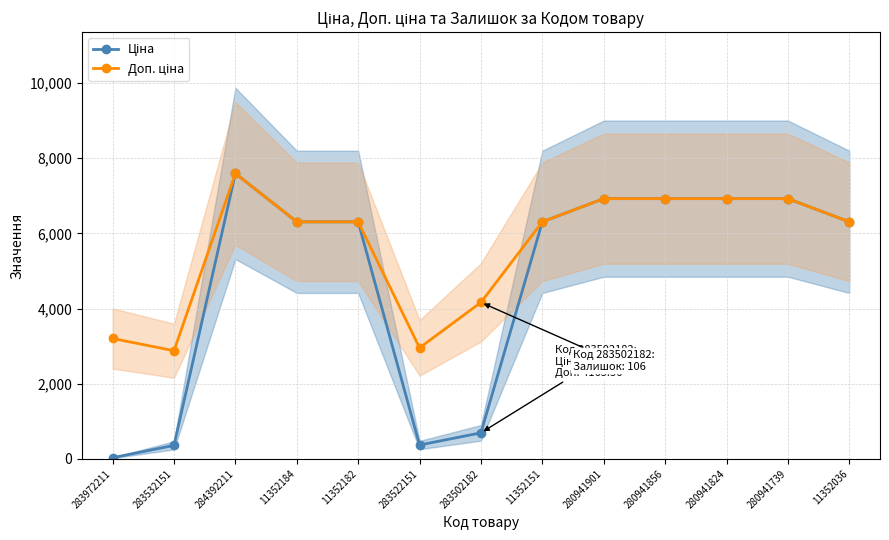

What is the spread (max minus min) of values at 283502182?

3471.3